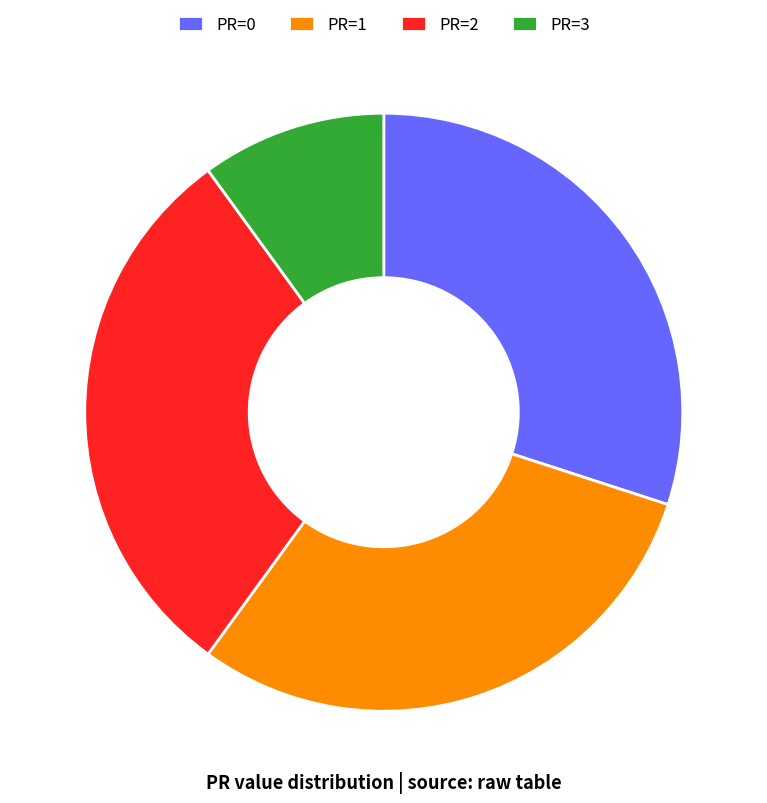

Do PR=1 and PR=2 together represent more than half of the pie?

Yes